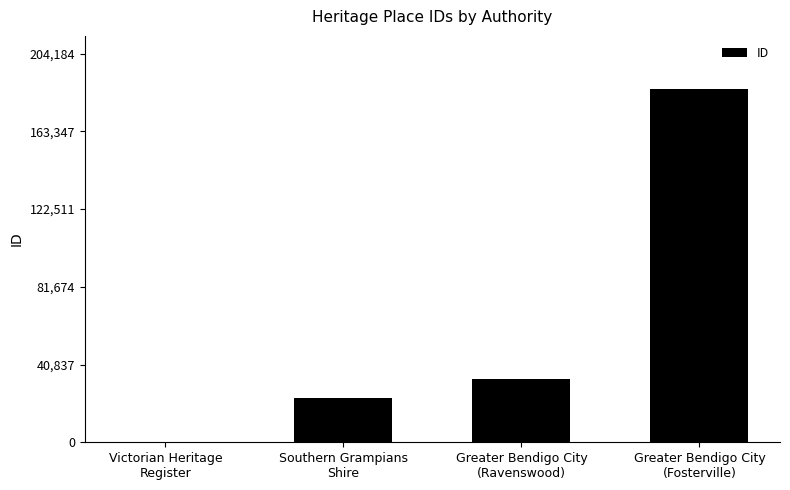

What is the sum of all values?

242092